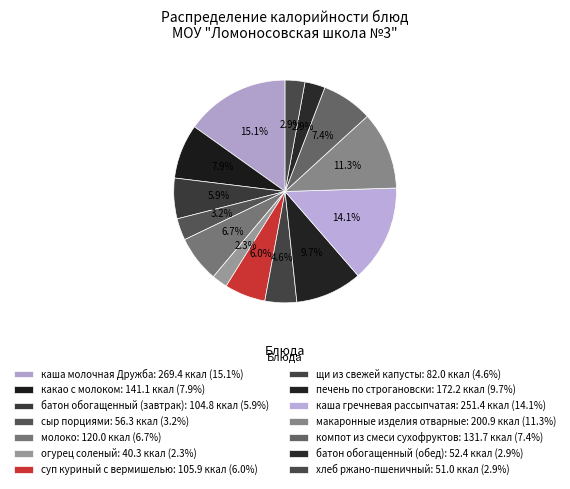

Count the number of slices in the pie.

14